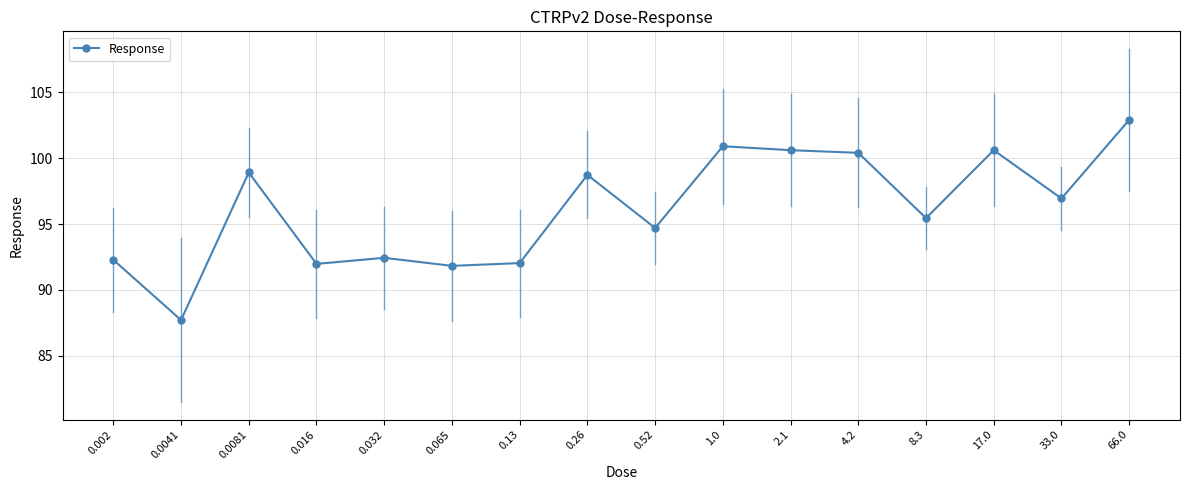

What is the label of the 3rd point from the left?

0.0081